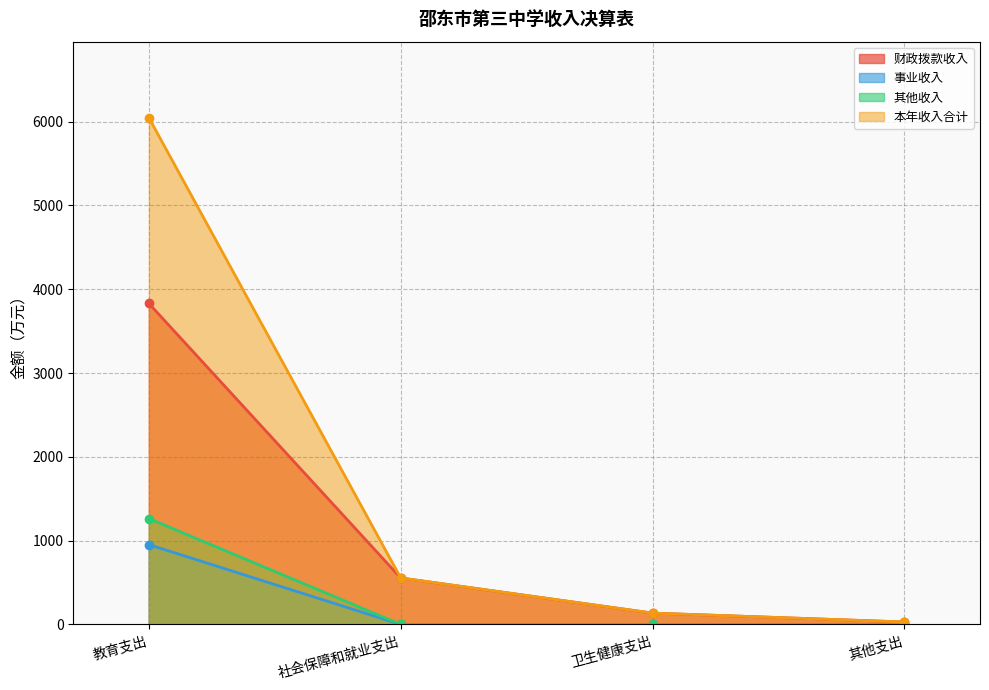

List the labels in order of 事业收入 value, largest first.

教育支出, 社会保障和就业支出, 卫生健康支出, 其他支出